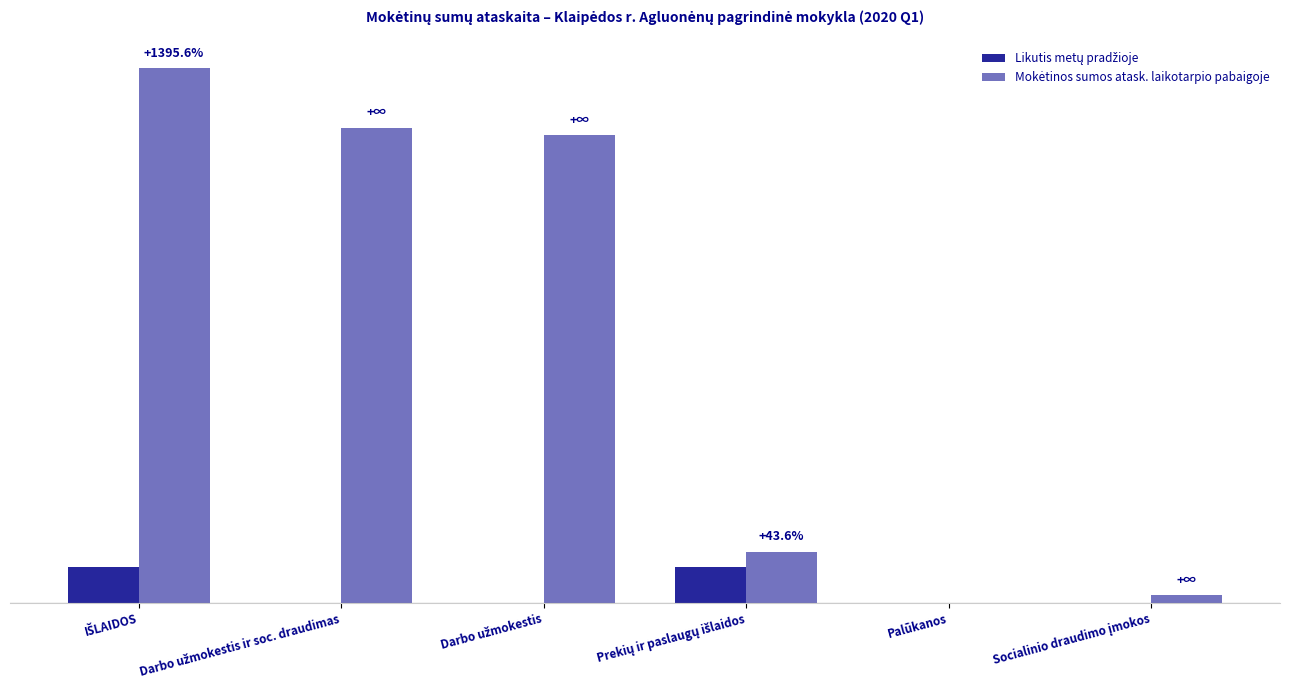

Are the bars grouped side by side (vs. stacked)?

Yes